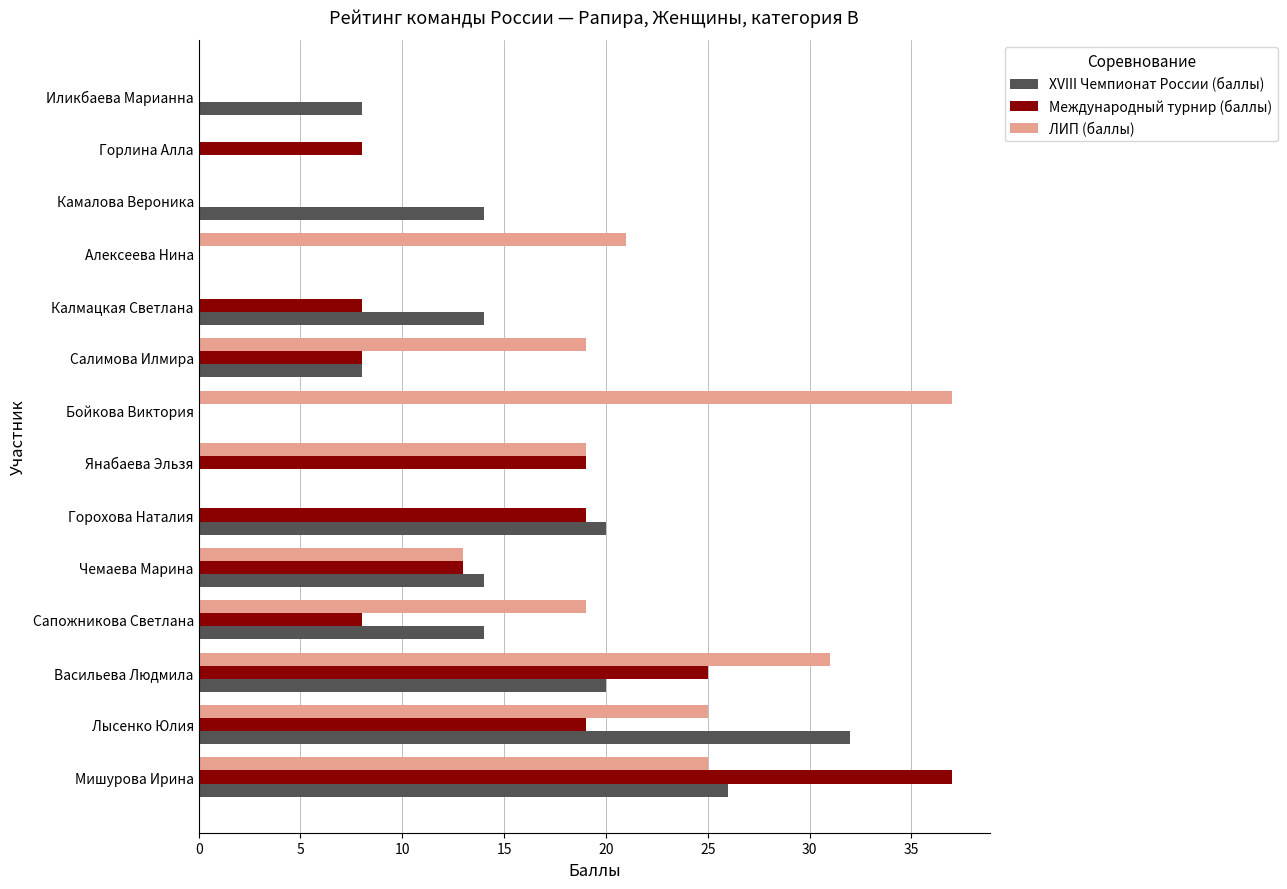

How many data points does each series have?

14